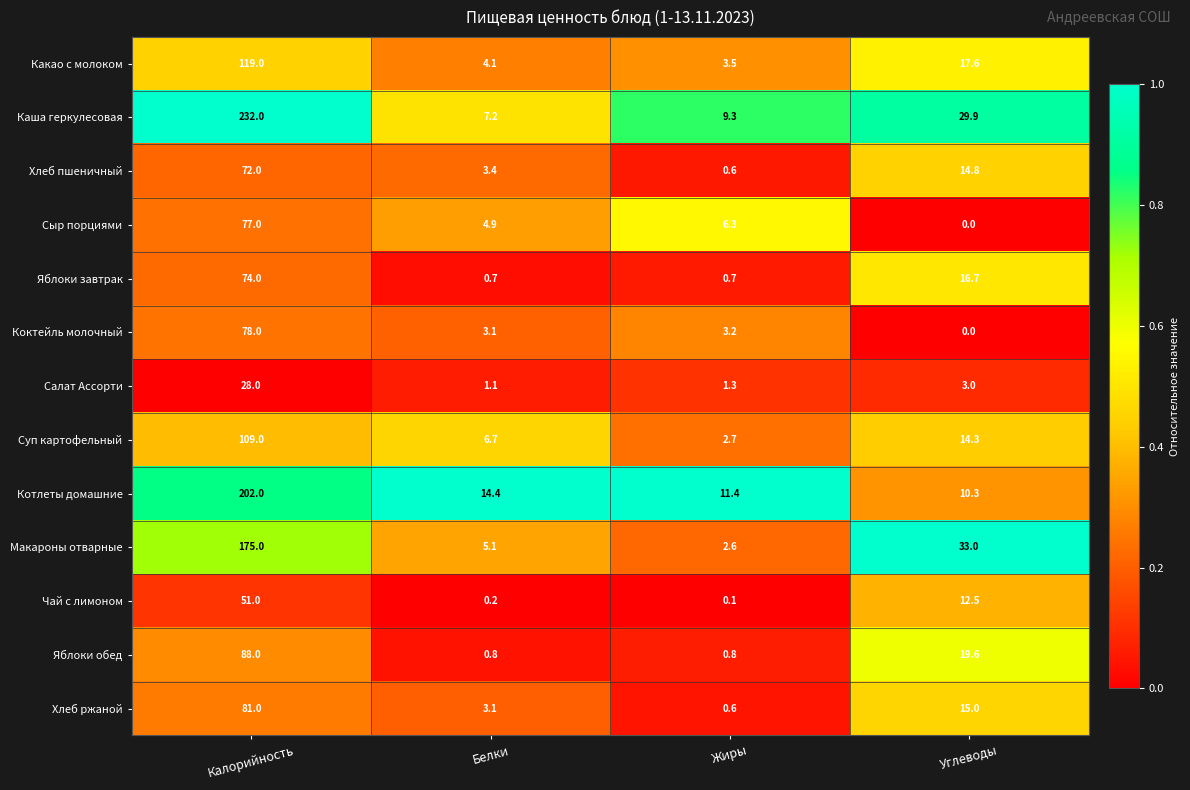

At which category is the sum across all series the highest?

Калорийность